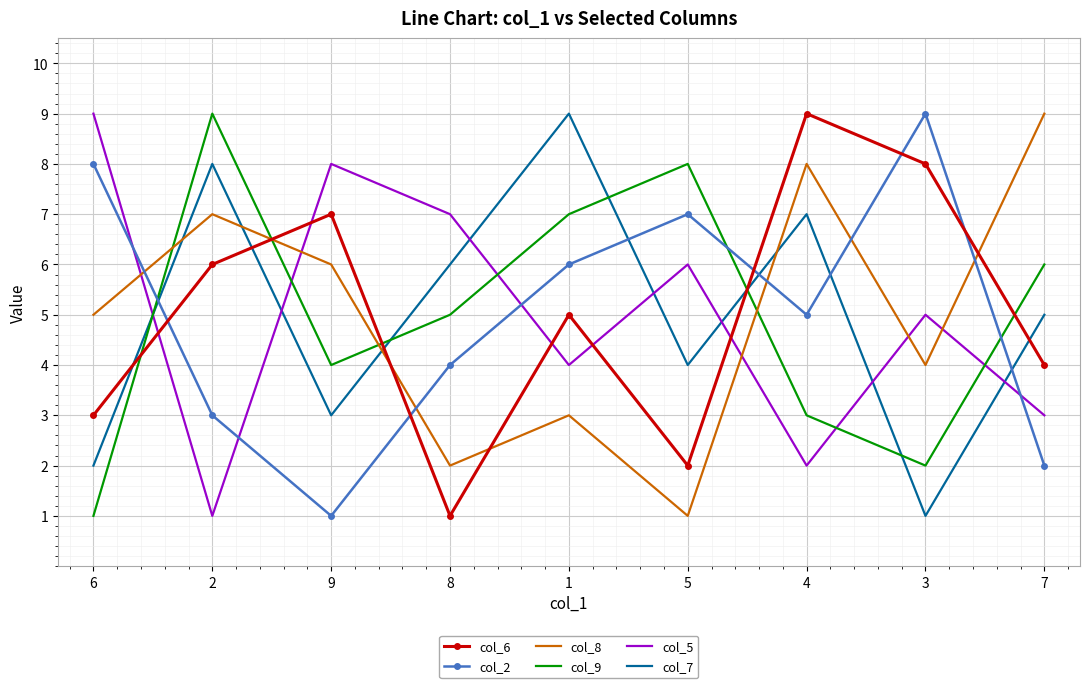

What is the maximum value shown in the chart?

9